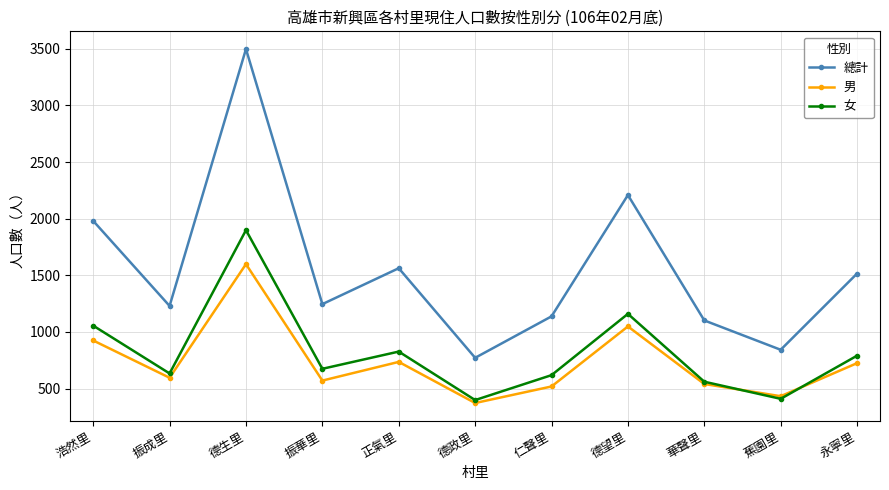

The 女 series shows 1149 at 振華里. True or false?

False